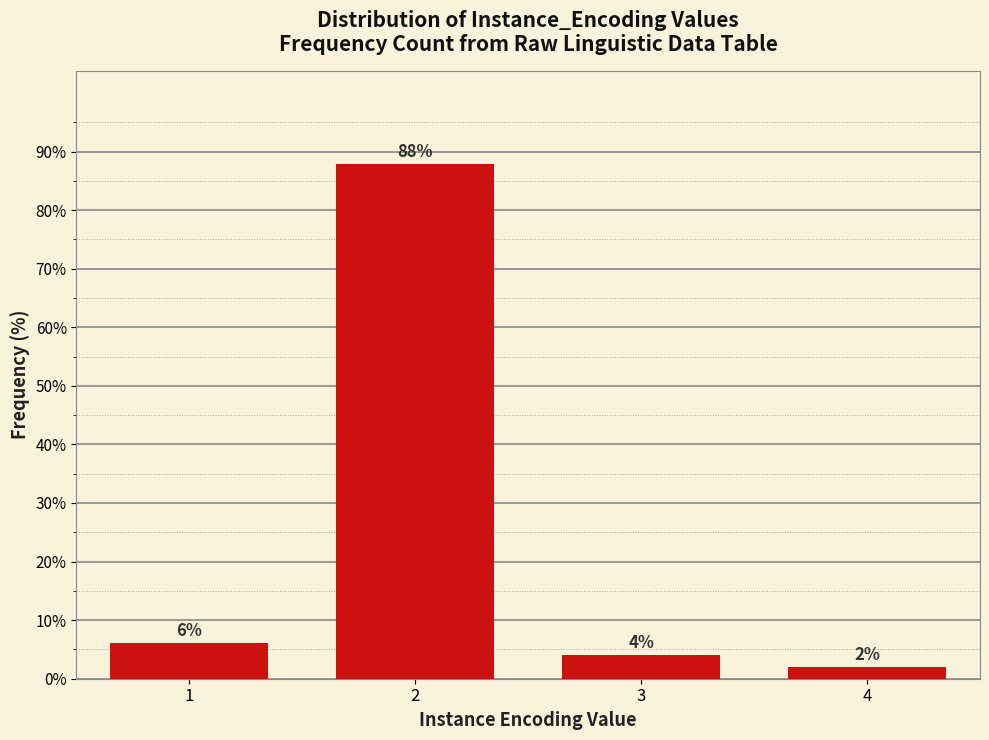

List the labels in order of value, smallest first.

4, 3, 1, 2